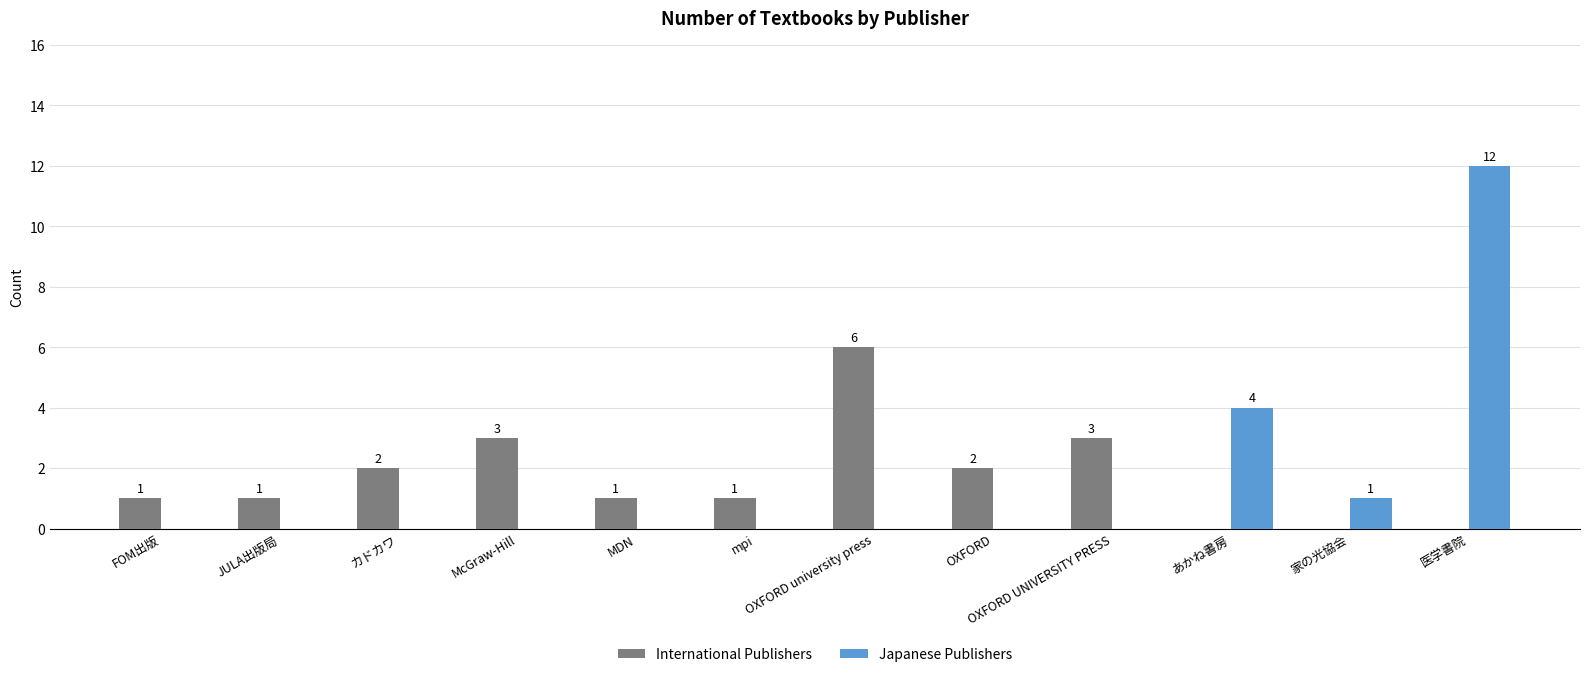

Read the International Publishers value at McGraw-Hill.

3